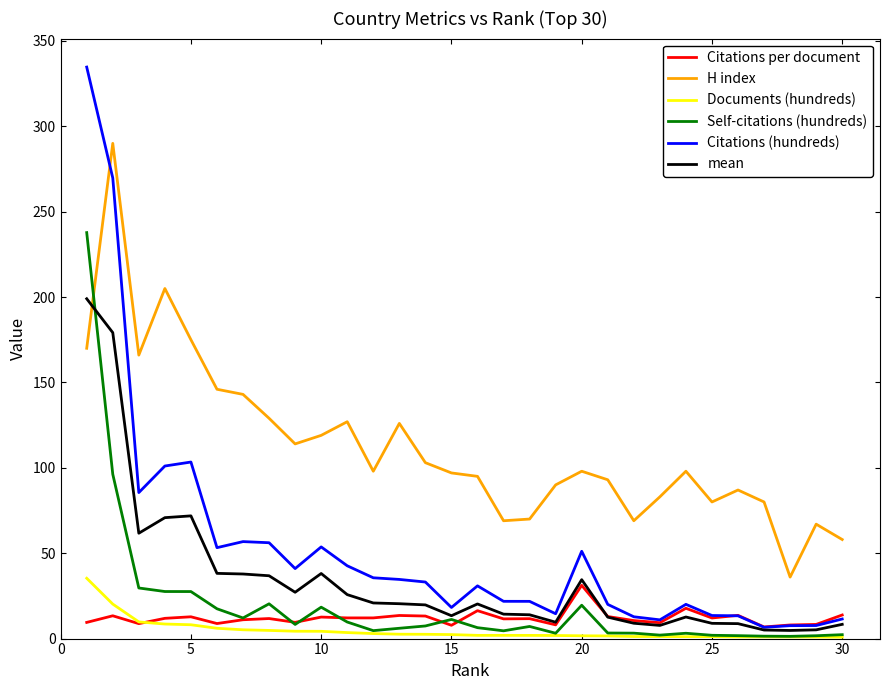

What is the maximum value for Documents (hundreds)?

35.3